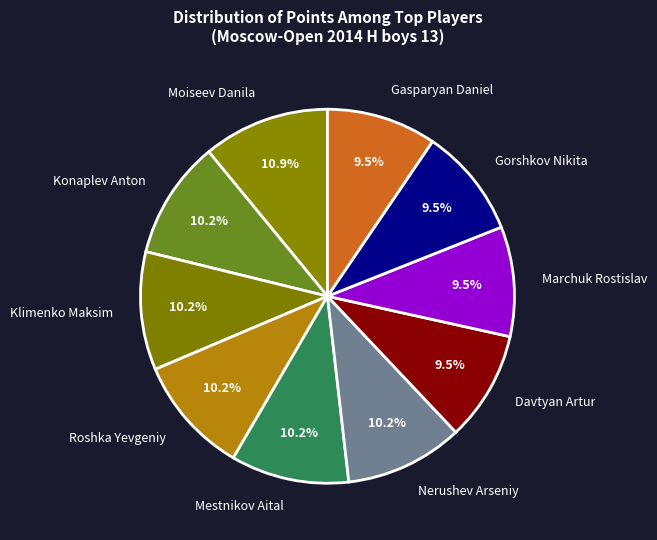

What is the largest slice in the pie chart?

Moiseev Danila